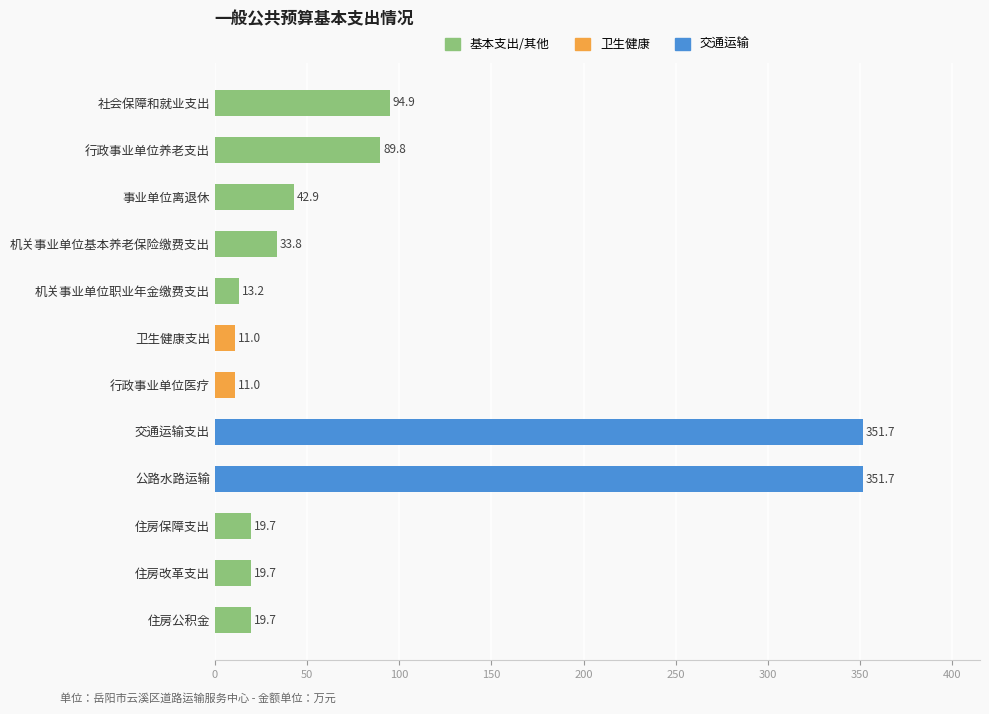

What is the ratio of the value at 住房改革支出 to the value at 卫生健康支出?

1.8